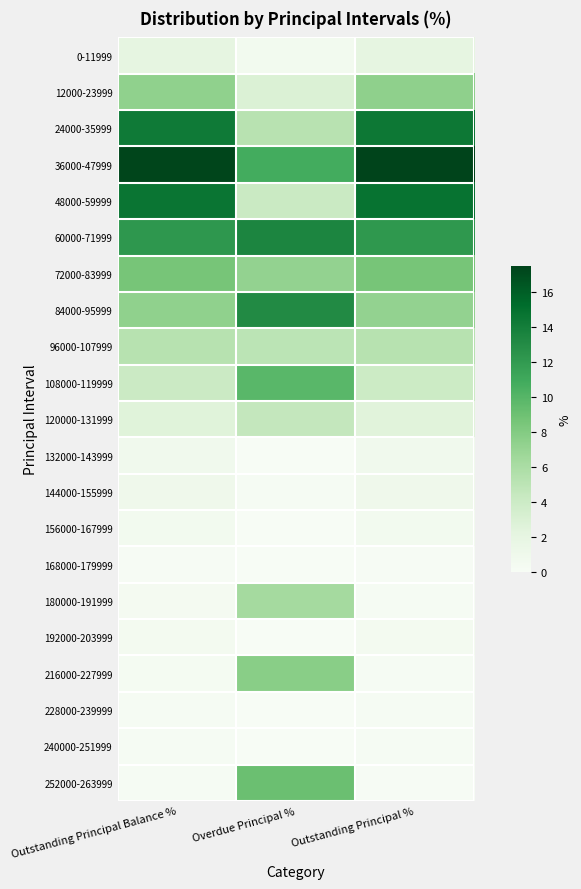

Reading left to right, list all the values displayed in this chart.

0-11999: Outstanding Principal Balance %=2.1	Overdue Principal %=0.6	Outstanding Principal %=2.1
12000-23999: Outstanding Principal Balance %=7.3	Overdue Principal %=2.9	Outstanding Principal %=7.4
24000-35999: Outstanding Principal Balance %=14.3	Overdue Principal %=5.2	Outstanding Principal %=14.4
36000-47999: Outstanding Principal Balance %=17.4	Overdue Principal %=10.8	Outstanding Principal %=17.4
48000-59999: Outstanding Principal Balance %=14.6	Overdue Principal %=4.1	Outstanding Principal %=14.8
60000-71999: Outstanding Principal Balance %=12.2	Overdue Principal %=13.5	Outstanding Principal %=12.2
72000-83999: Outstanding Principal Balance %=8.5	Overdue Principal %=7.2	Outstanding Principal %=8.6
84000-95999: Outstanding Principal Balance %=7.3	Overdue Principal %=13.1	Outstanding Principal %=7.2
96000-107999: Outstanding Principal Balance %=5.3	Overdue Principal %=5.0	Outstanding Principal %=5.3
108000-119999: Outstanding Principal Balance %=4.1	Overdue Principal %=9.9	Outstanding Principal %=4.0
120000-131999: Outstanding Principal Balance %=2.5	Overdue Principal %=4.5	Outstanding Principal %=2.5
132000-143999: Outstanding Principal Balance %=0.9	Overdue Principal %=0.1	Outstanding Principal %=0.9
144000-155999: Outstanding Principal Balance %=1.0	Overdue Principal %=0.1	Outstanding Principal %=1.0
156000-167999: Outstanding Principal Balance %=0.6	Overdue Principal %=0.0	Outstanding Principal %=0.6
168000-179999: Outstanding Principal Balance %=0.1	Overdue Principal %=0.0	Outstanding Principal %=0.1
180000-191999: Outstanding Principal Balance %=0.3	Overdue Principal %=6.3	Outstanding Principal %=0.3
192000-203999: Outstanding Principal Balance %=0.5	Overdue Principal %=0.0	Outstanding Principal %=0.5
216000-227999: Outstanding Principal Balance %=0.3	Overdue Principal %=7.7	Outstanding Principal %=0.2
228000-239999: Outstanding Principal Balance %=0.2	Overdue Principal %=0.0	Outstanding Principal %=0.2
240000-251999: Outstanding Principal Balance %=0.2	Overdue Principal %=0.0	Outstanding Principal %=0.2
252000-263999: Outstanding Principal Balance %=0.2	Overdue Principal %=9.1	Outstanding Principal %=0.1